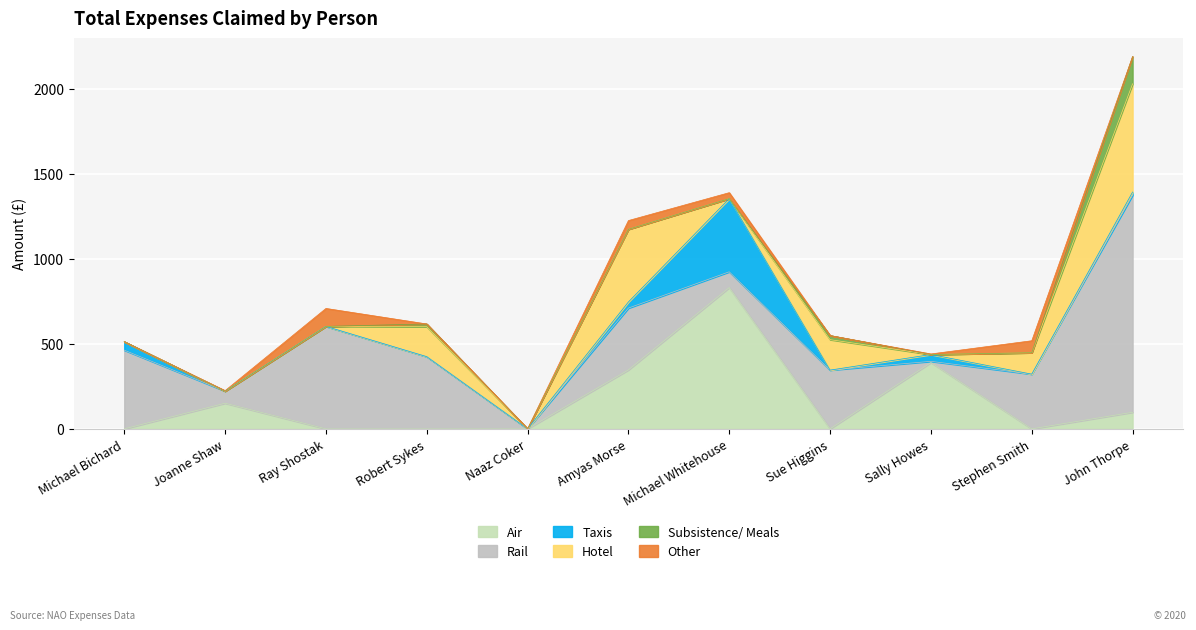

Which series has the largest total across all categories?

Rail